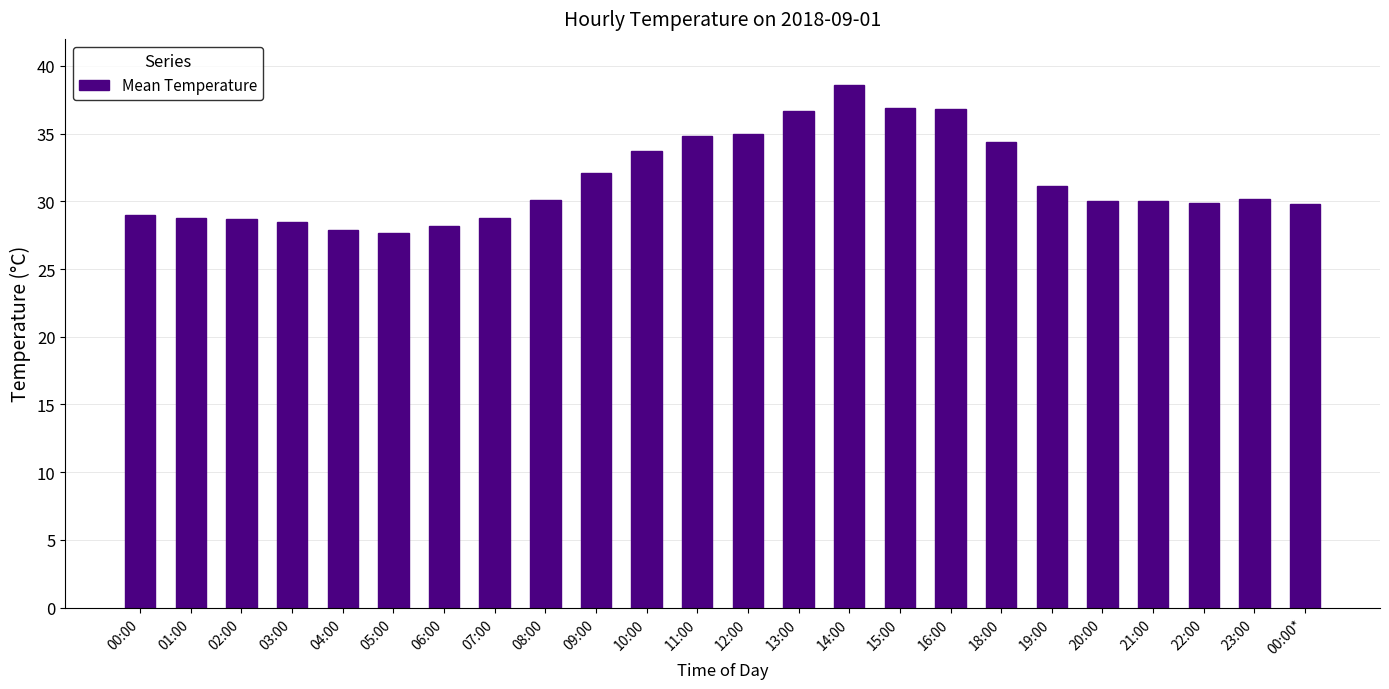

What is the change in value from 04:00 to 14:00?

+10.7